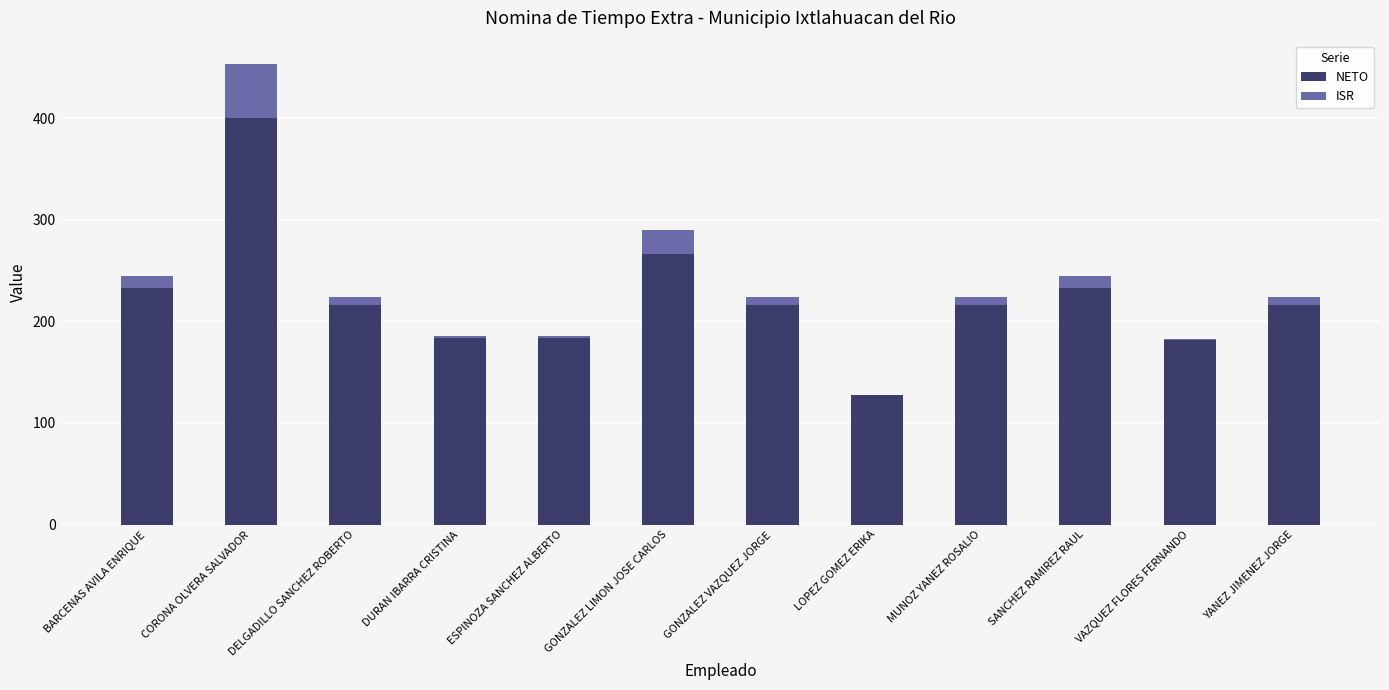

The NETO series shows 315.9 at BARCENAS AVILA ENRIQUE. True or false?

False